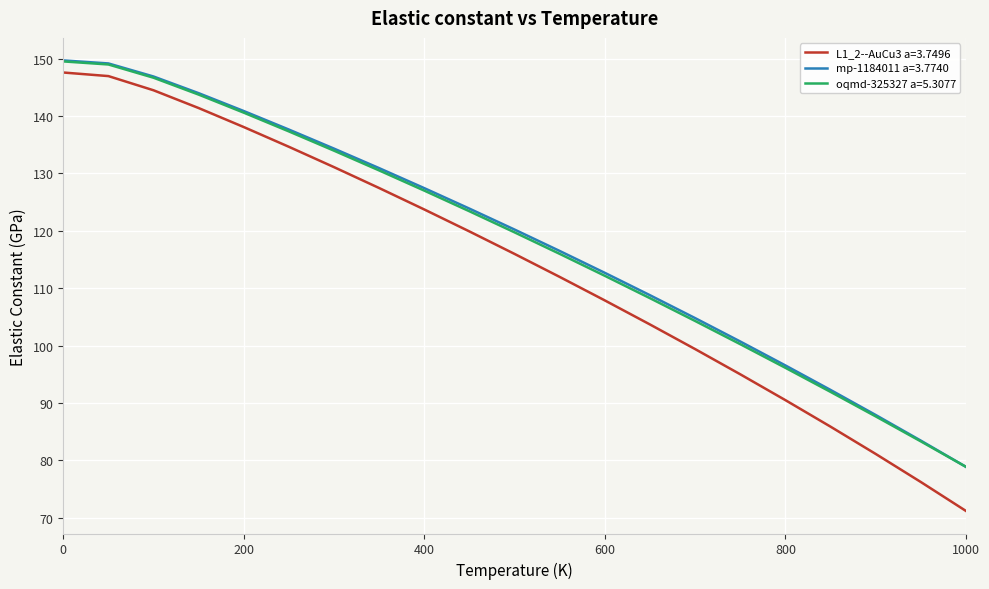

What is the smallest value displayed?

71.2